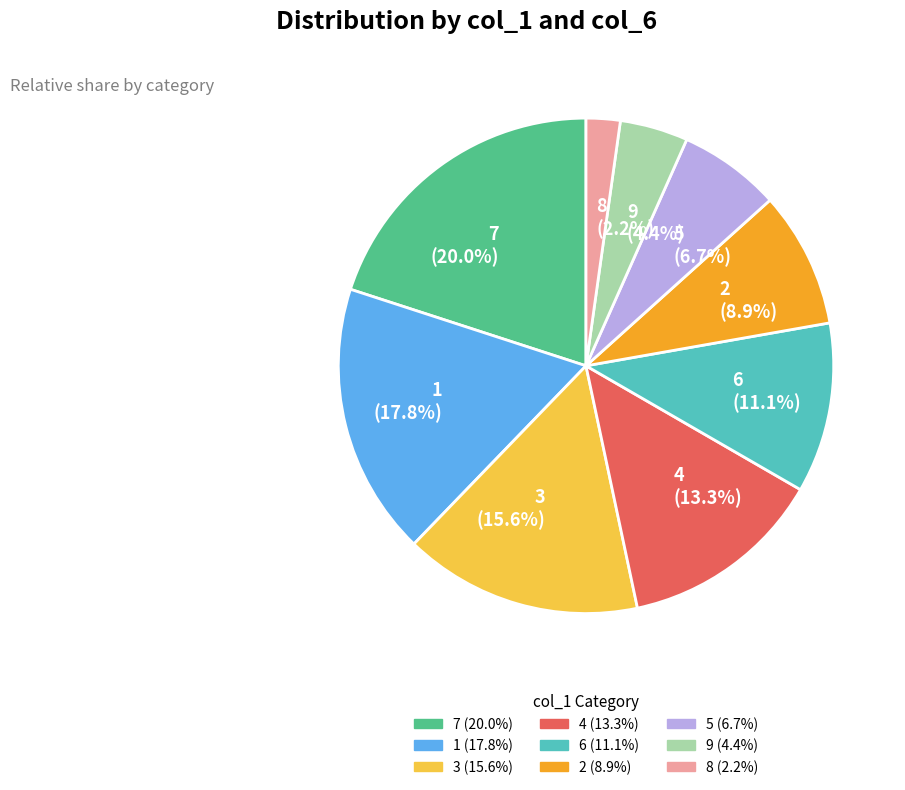

Which slice is the largest?

7